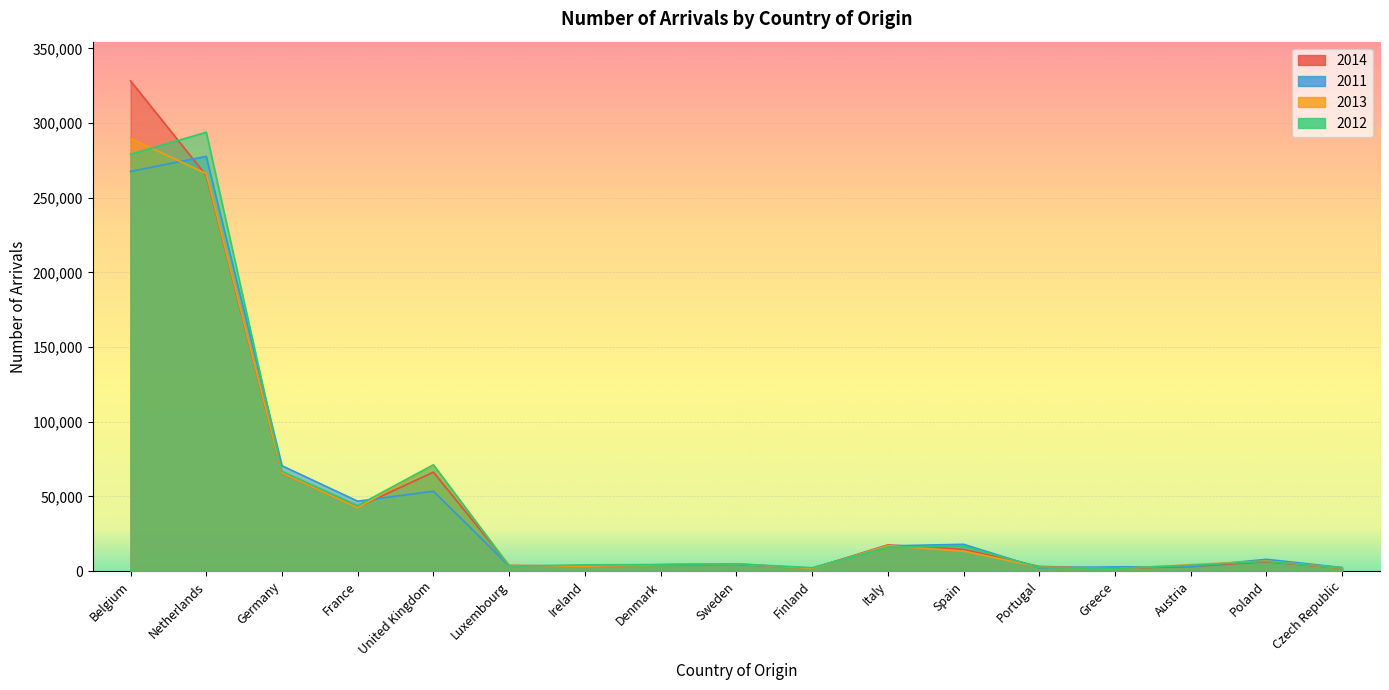

How many lines are shown in the chart?

4